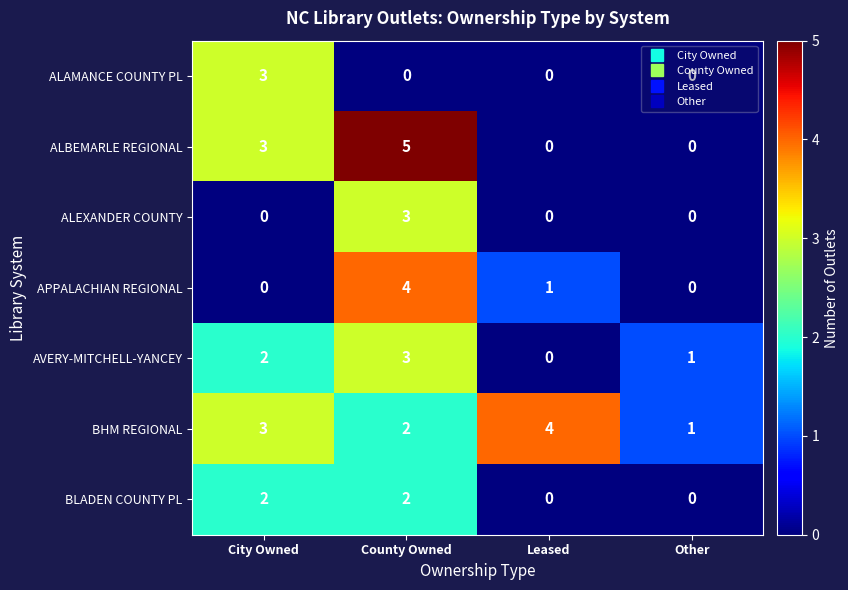

Which label corresponds to the largest value in the chart?

County Owned